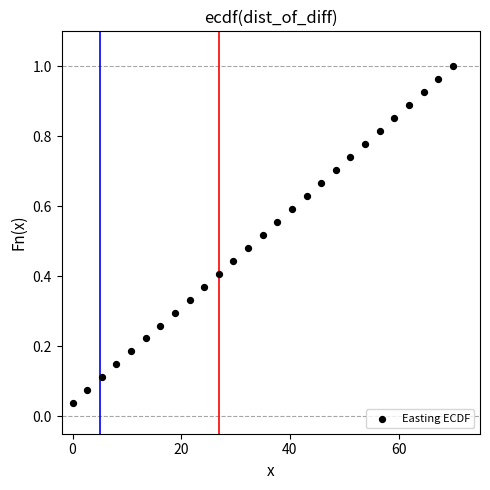

What is the range of X values (max minus min)?

70.0